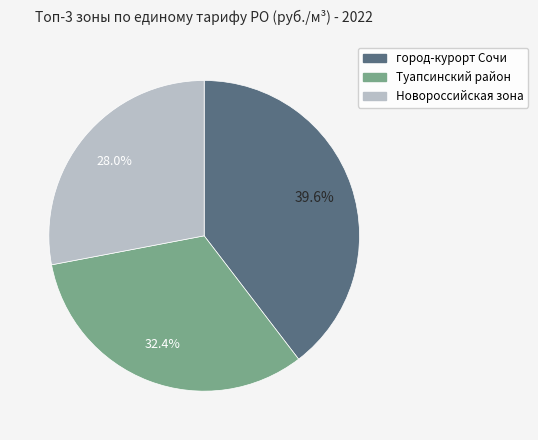

Is there any slice that represents more than half of the pie?

No